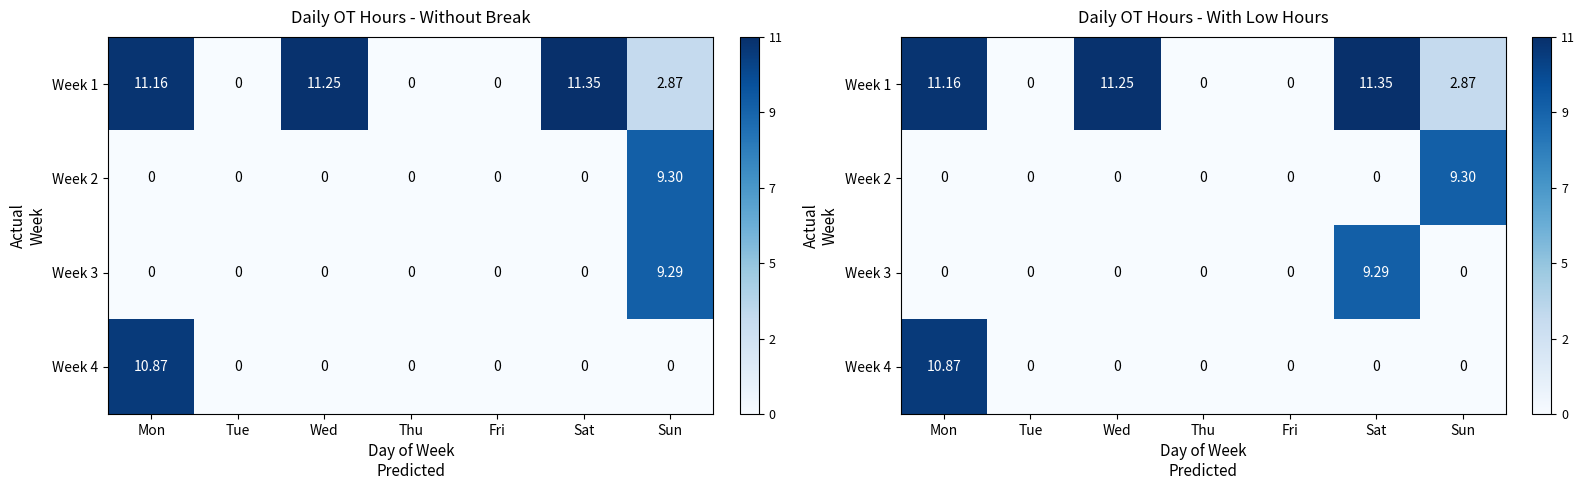

True or false: Week 4 has a value of 4.1 at Sat.

False